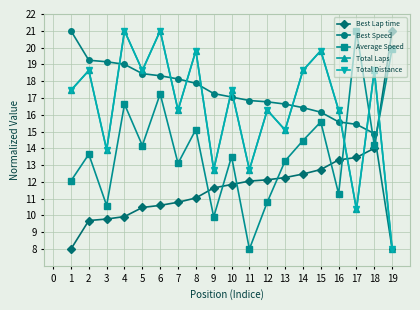

What is the highest value of the Total Laps series?

21.0